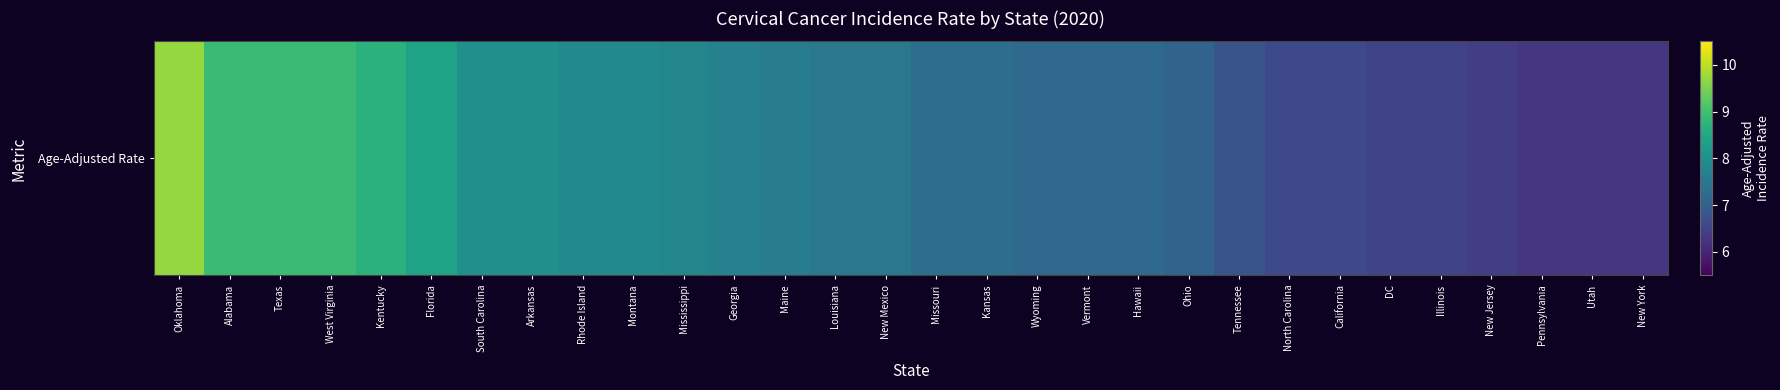

How many data points does each series have?

30